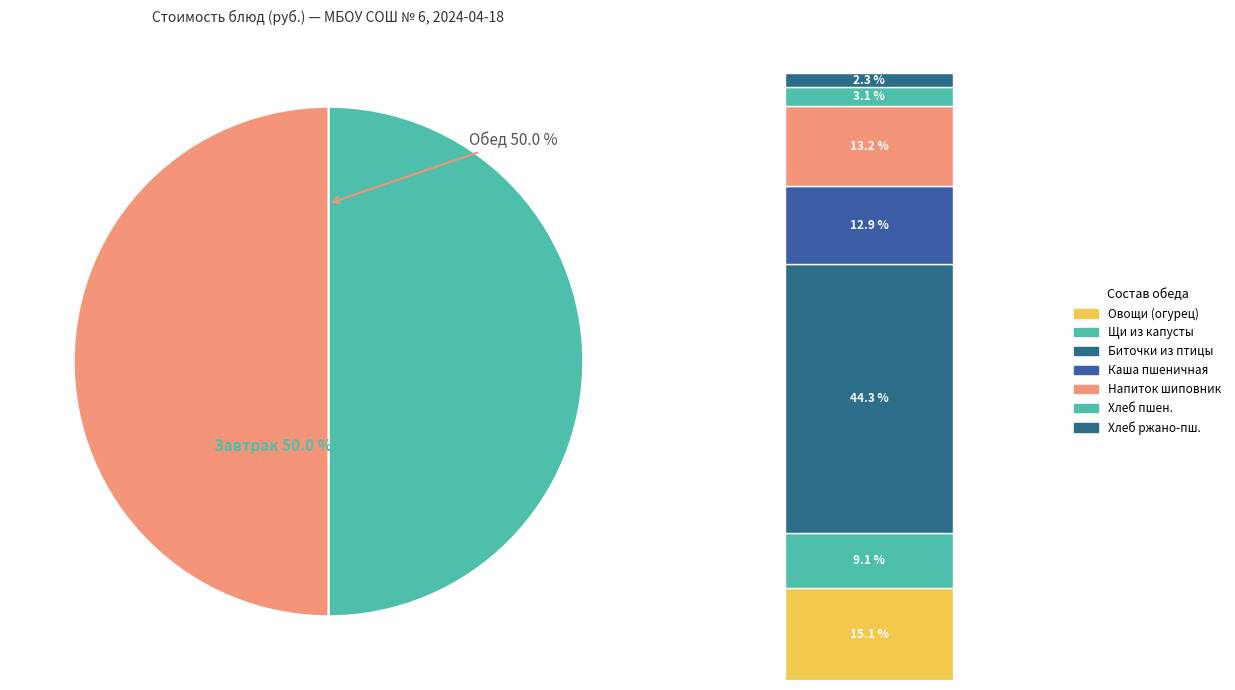

Is it true that Масло сливочное крестьянское is 11% of the pie?

False